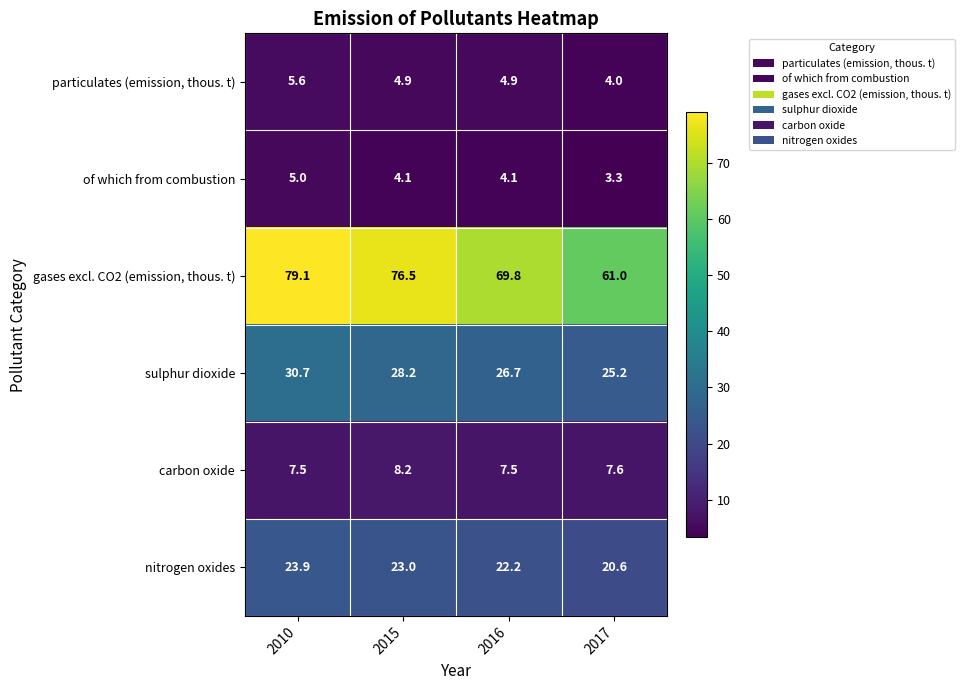

The value of of which from combustion at 2017 is 2.1. True or false?

False